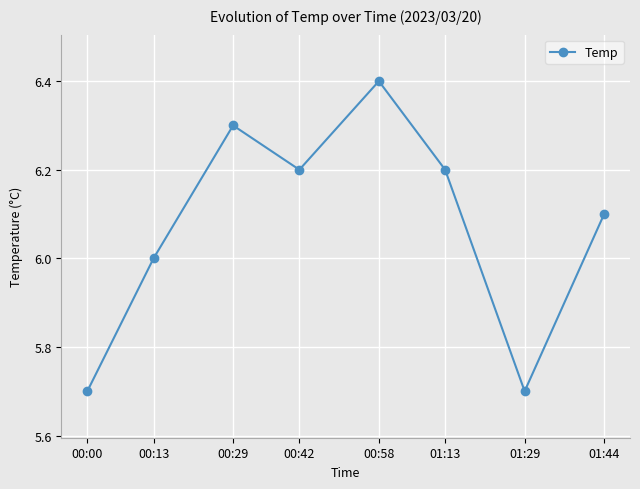

True or false: the data shows 5.7 at 01:29.

True